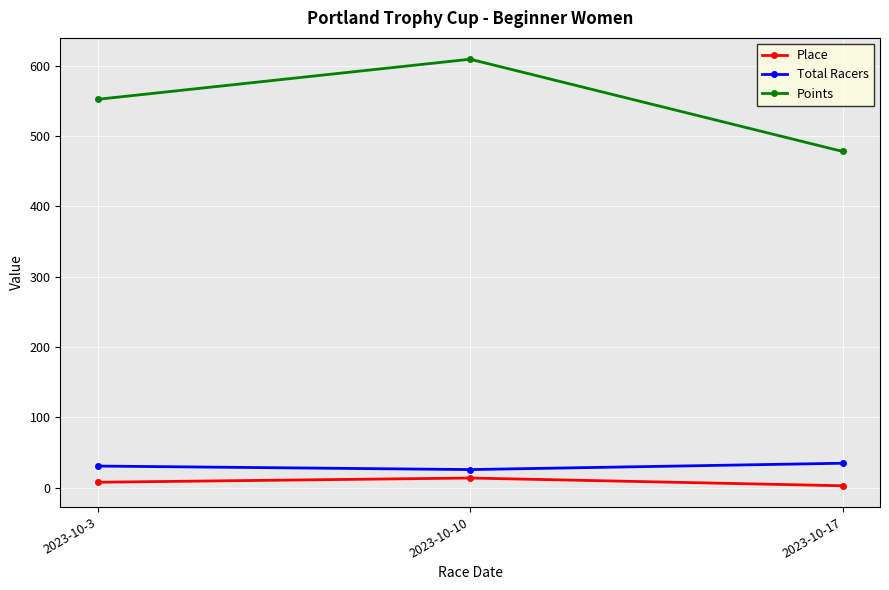

Reading left to right, list all the values displayed in this chart.

Place: 8.0	14.0	3.0
Total Racers: 31.0	26.0	35.0
Points: 552.0	609.0	477.9